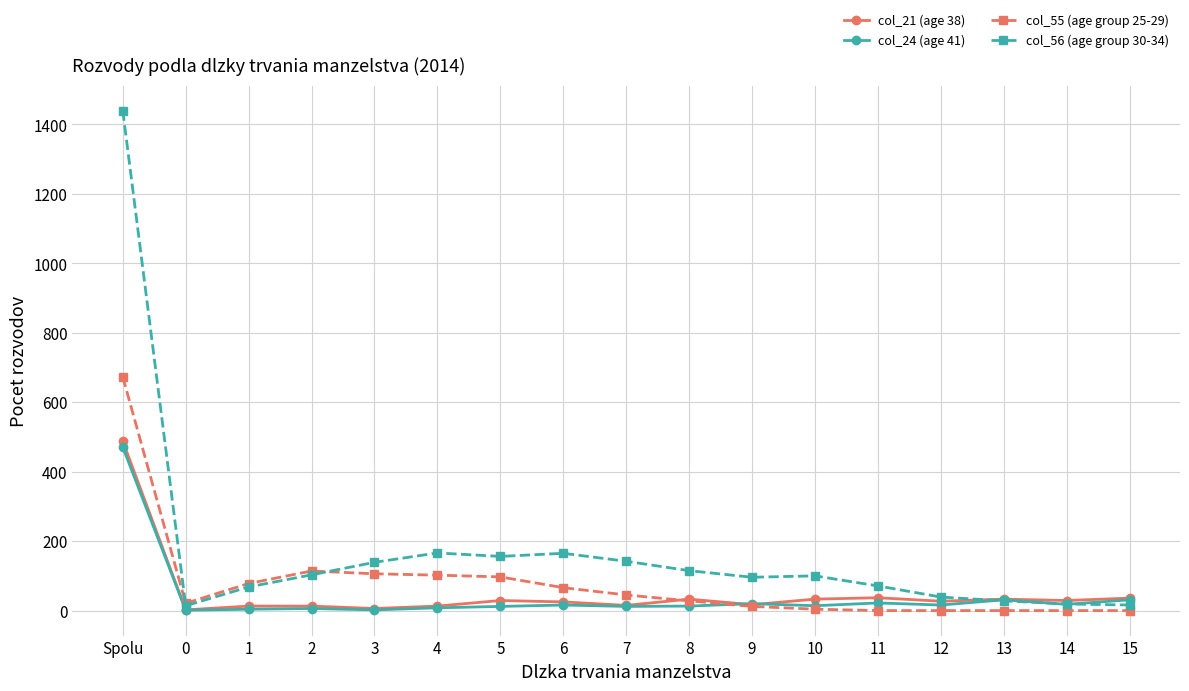

Which series has the largest total across all categories?

col_56 (age group 30-34)